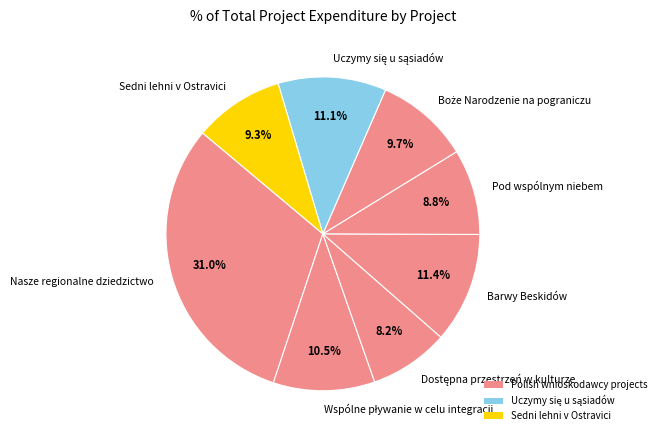

Is there any slice that represents more than half of the pie?

No